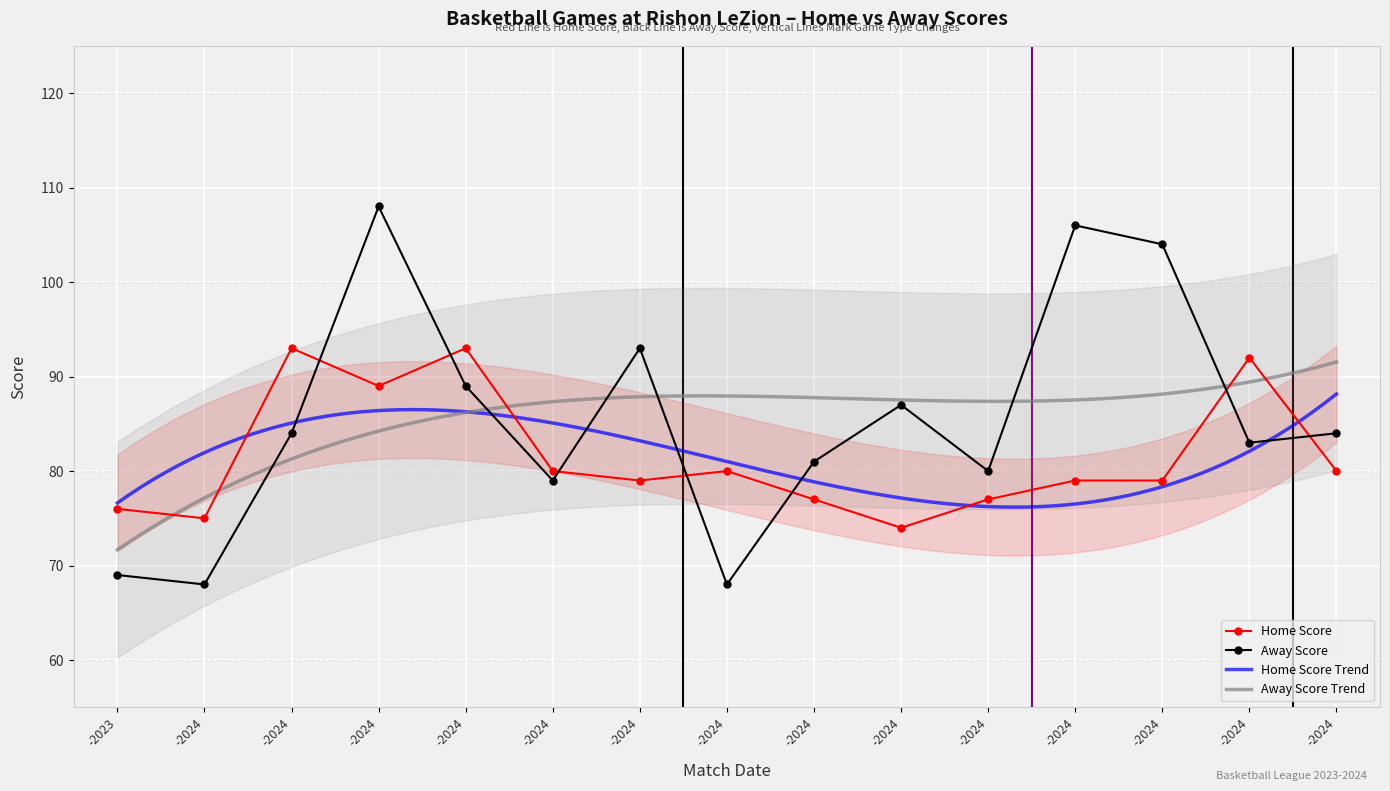

At which label does Away Score reach its minimum?

-2024